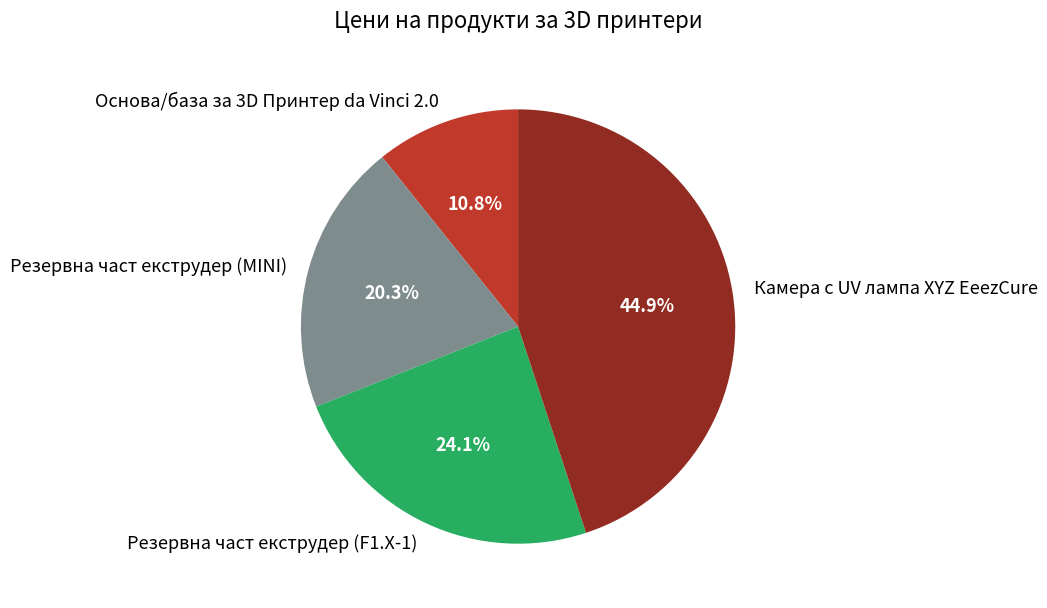

Which slice is the largest?

Камера с UV лампа XYZ EeezCure